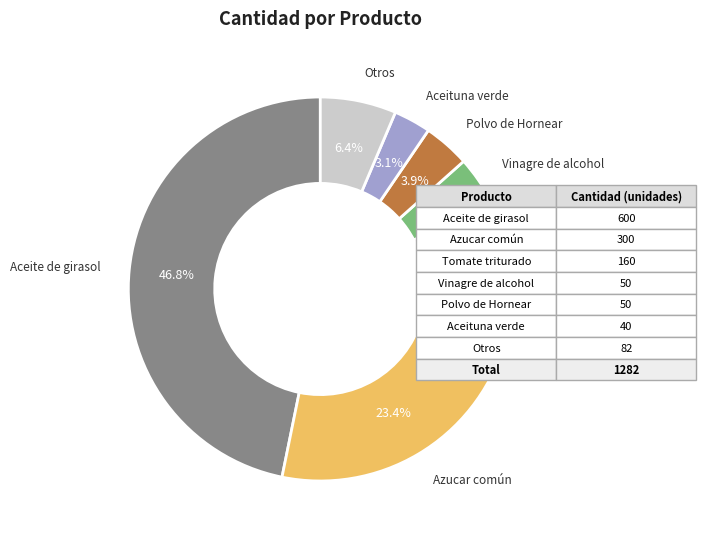

How many slices are in this pie chart?

7